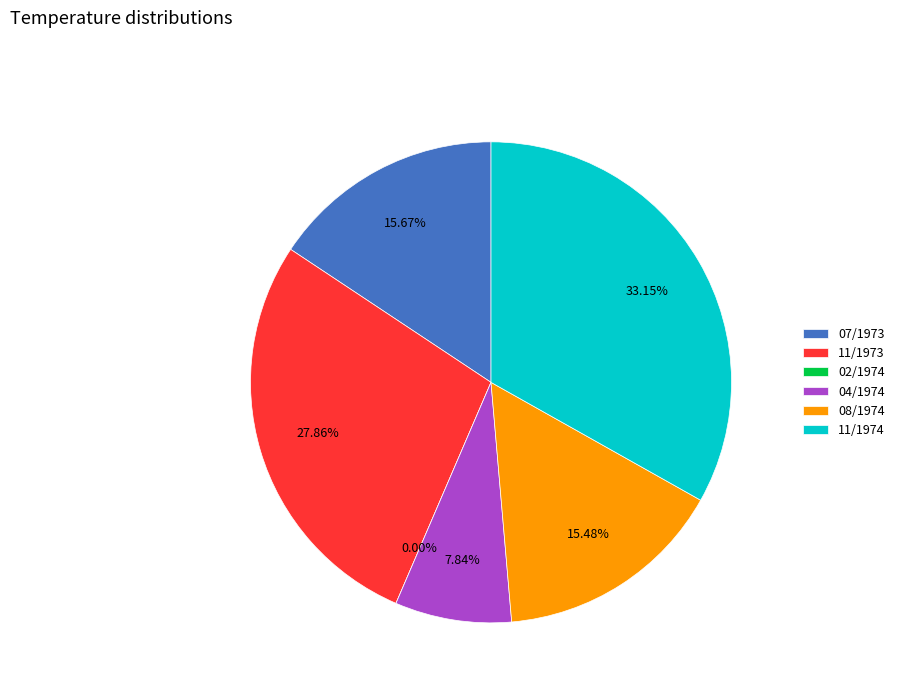

How many segments does this pie chart have?

6